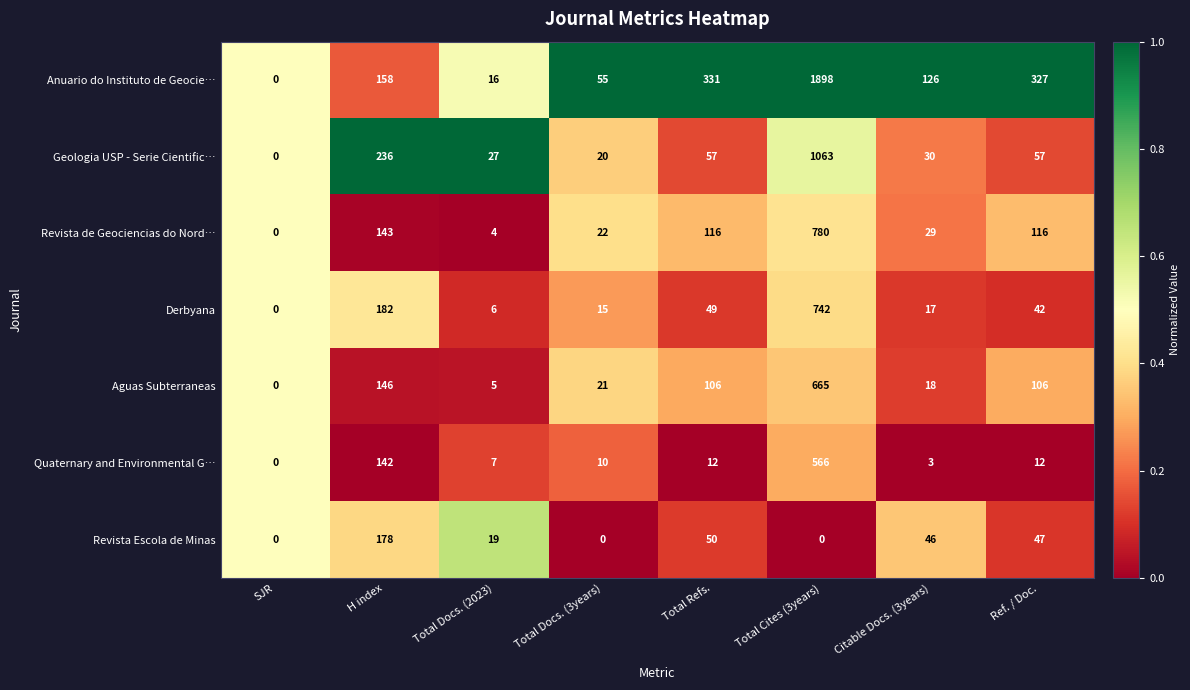

At which category is the sum across all series the highest?

Total Cites (3years)